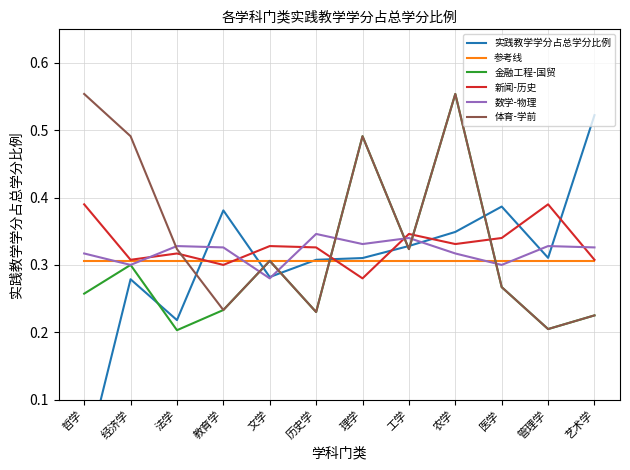

The 新闻-历史 series shows 0.3 at 理学. True or false?

True